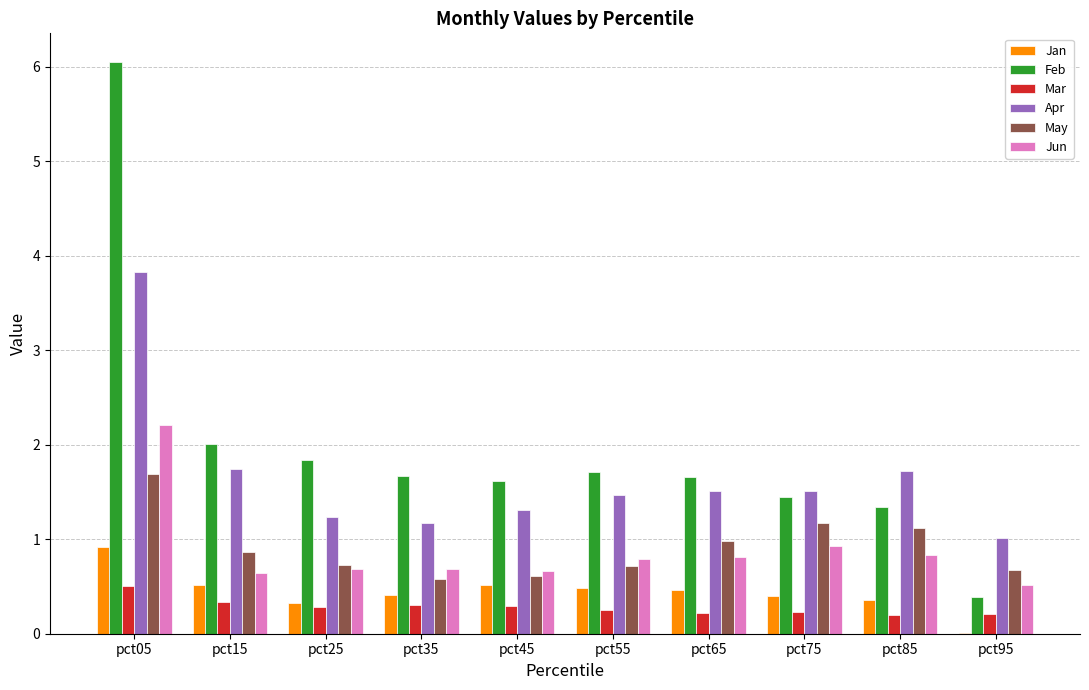

What is the sum of all Jan values?

4.4